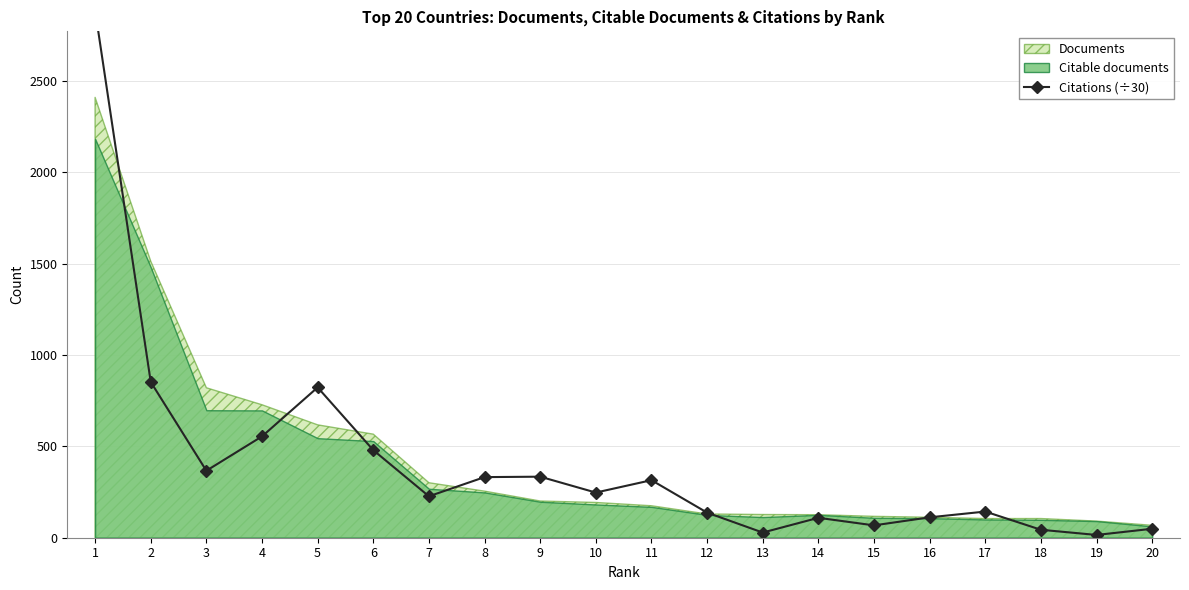

What is the value of the 8th point from the left?

331.9